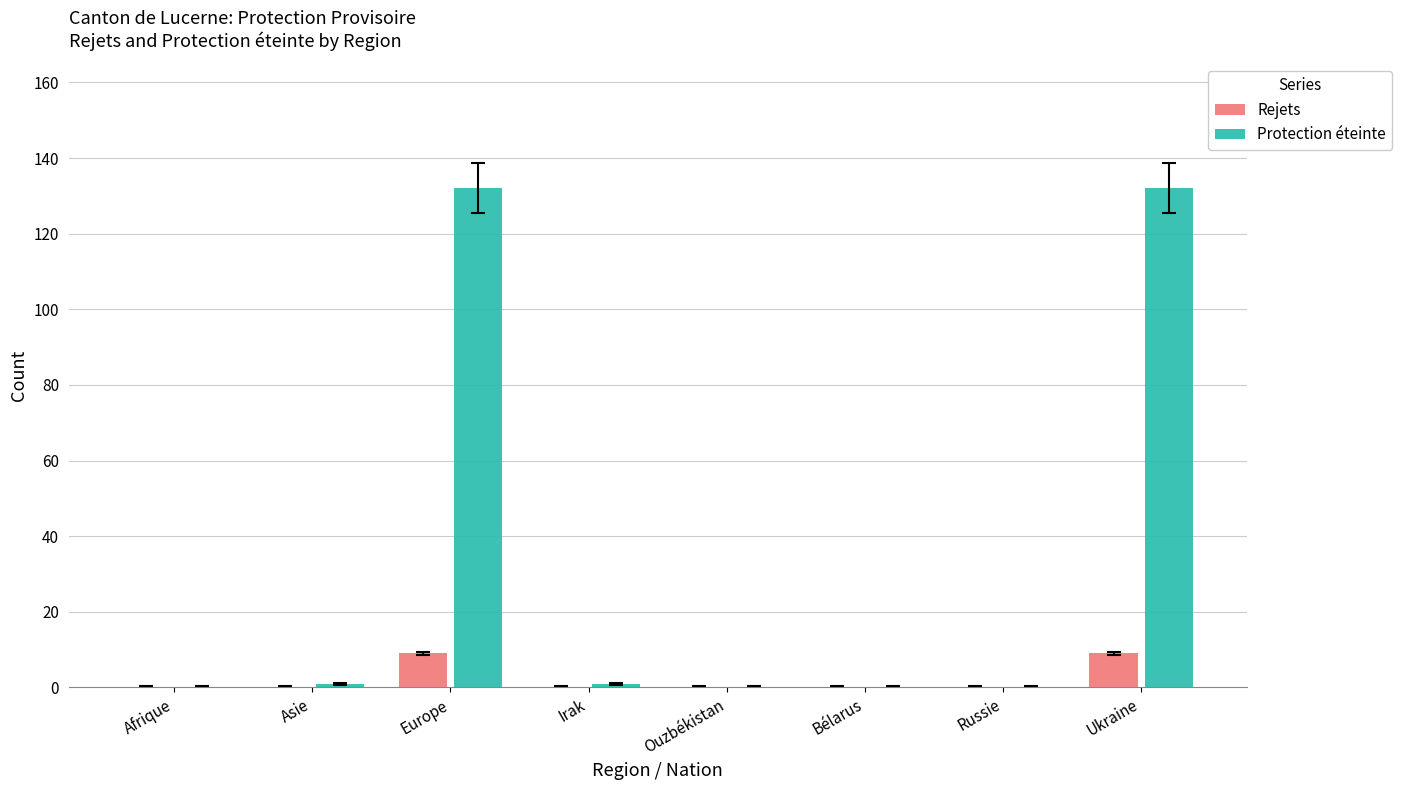

Which series has the largest total across all categories?

Protection éteinte